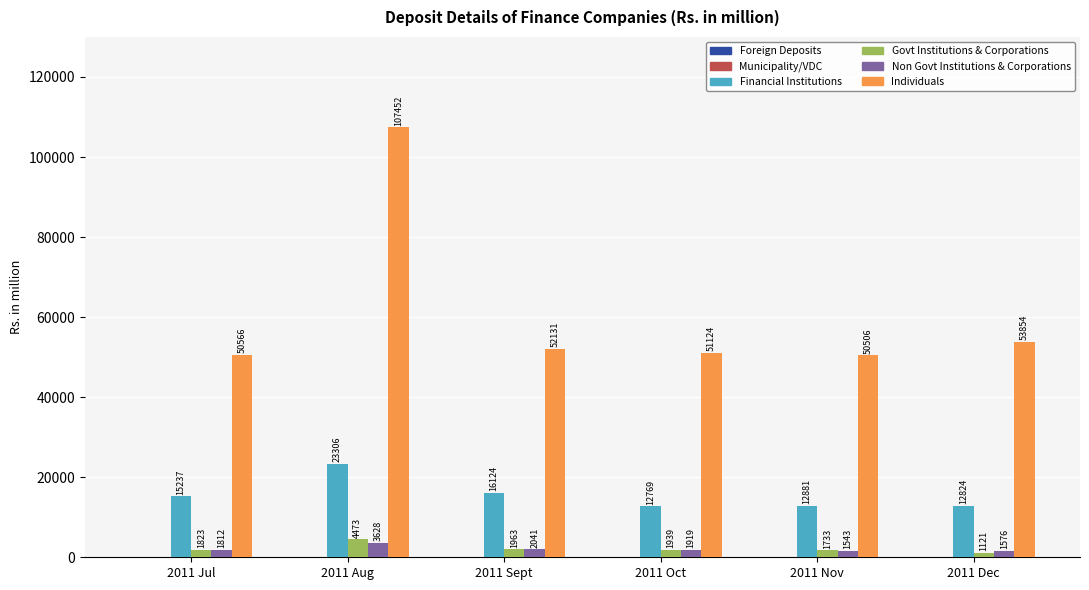

At which category does the chart reach its peak across all series?

2011 Aug